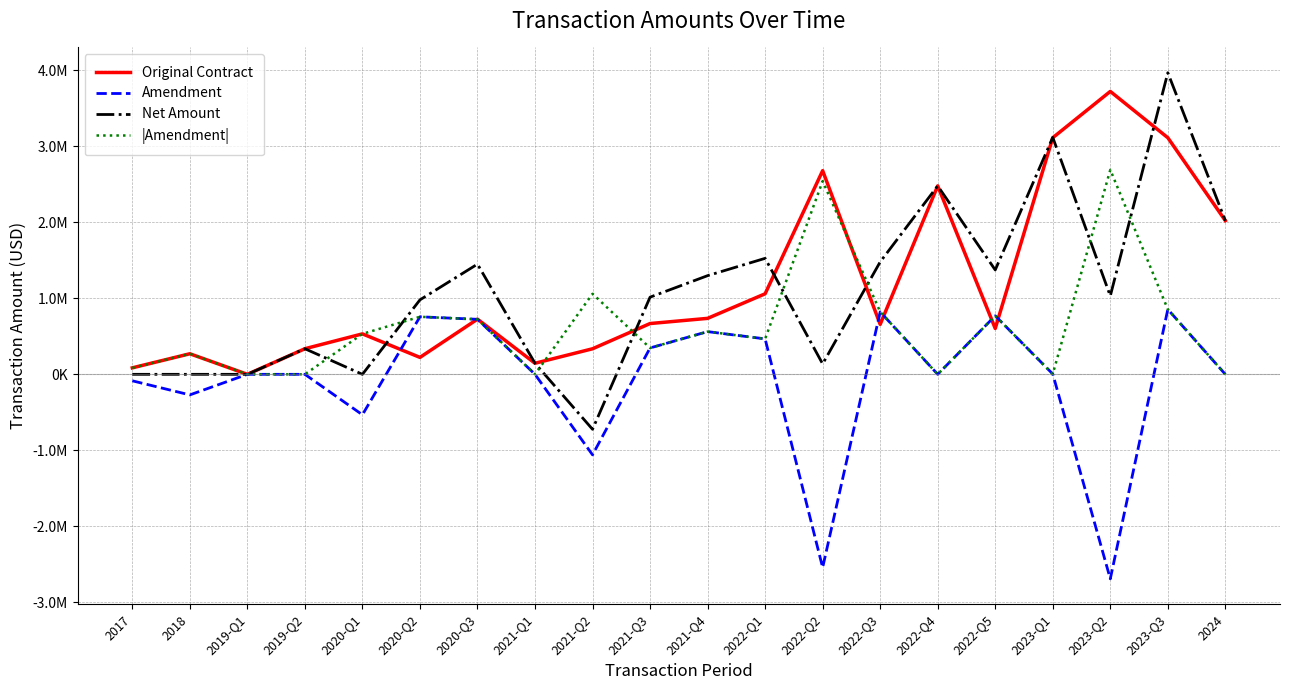

Which category has the highest value in the |Amendment| series?

2023-Q2